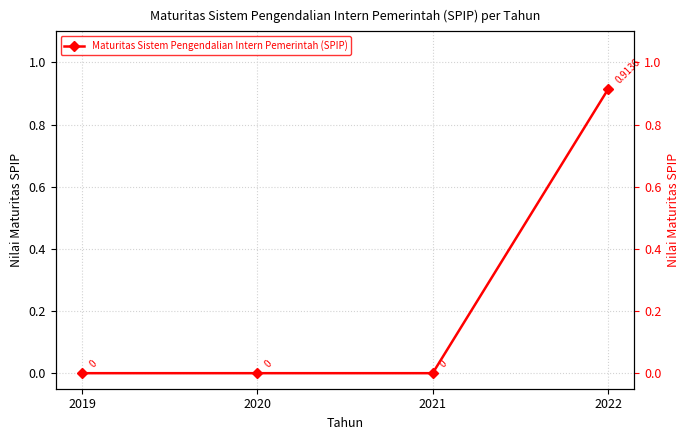

What is the difference between the maximum and minimum values?

0.9